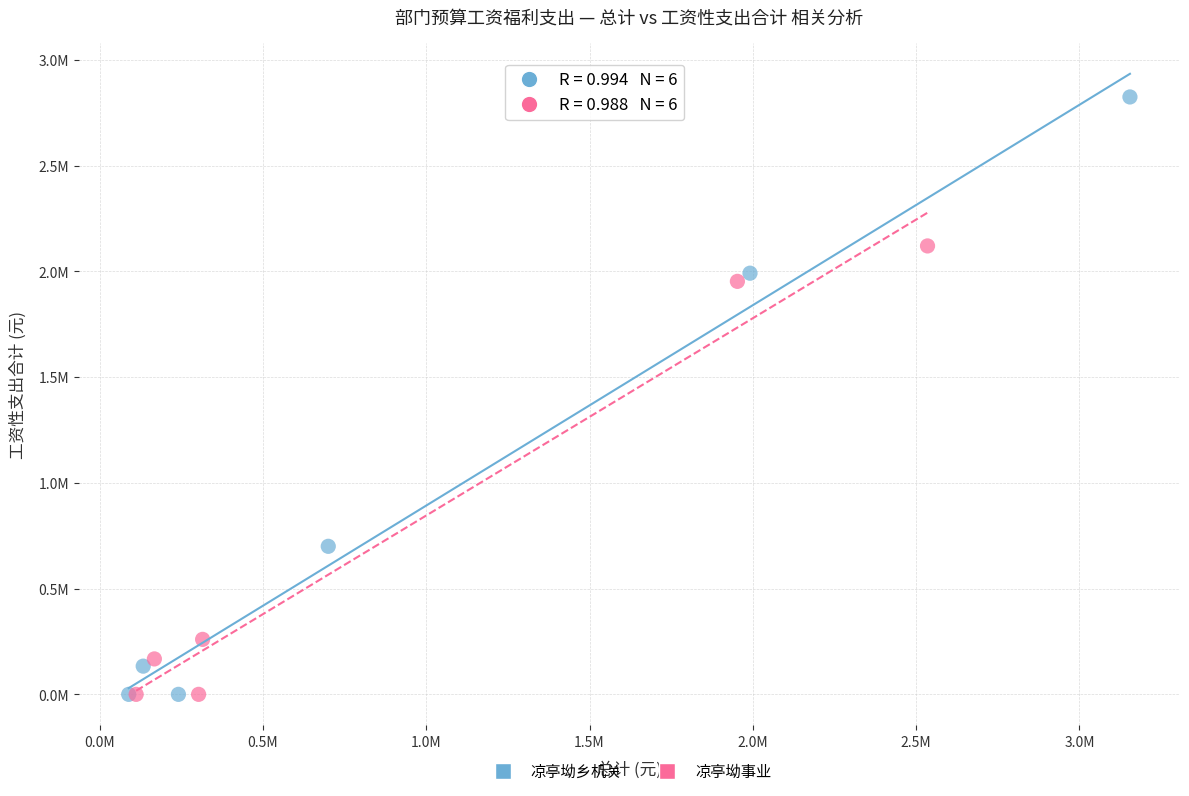

What are all the series names shown in the legend?

凉亭坳乡机关, 凉亭坳事业